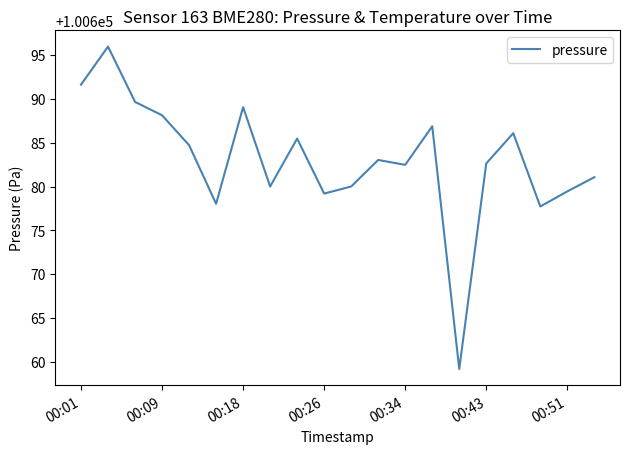

How many interior local valleys (lower than both neighbors) does the data have?

6